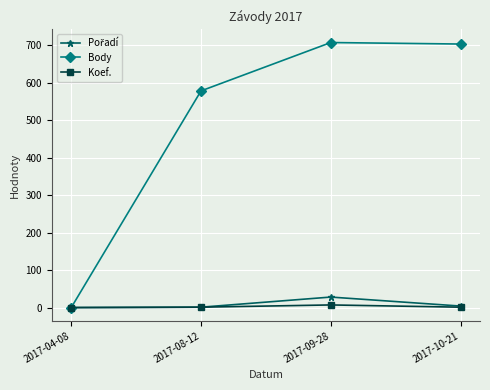

How many interior local peaks does the Koef. series have?

1